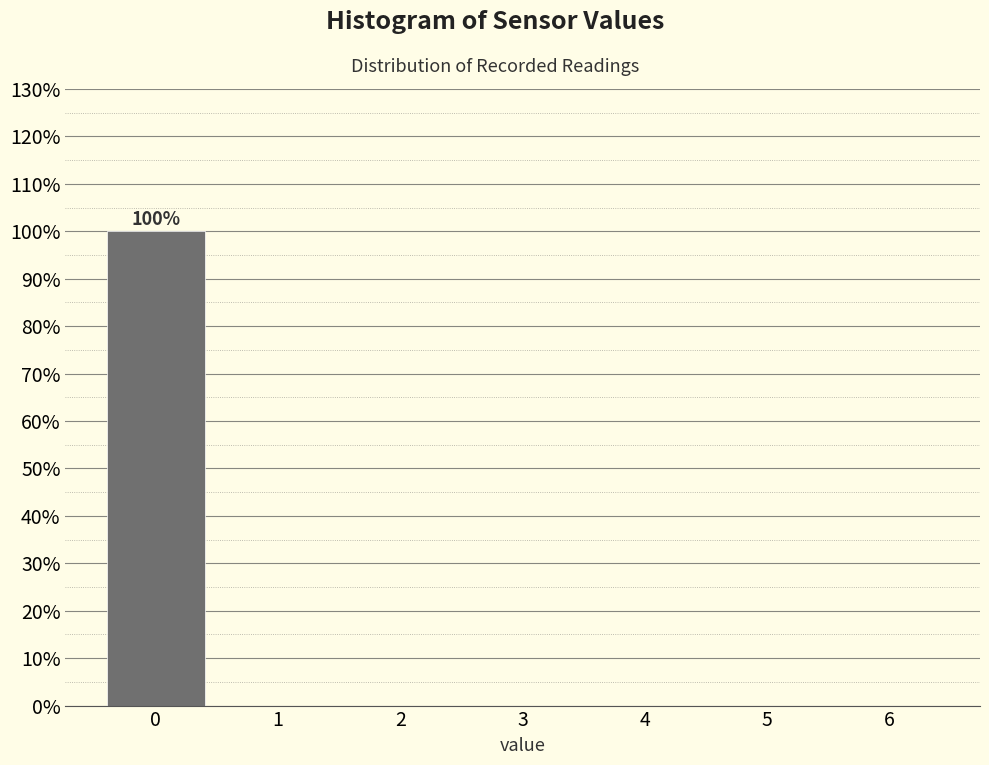

Reading right to left, what are all the values shown in this chart?

6=0	5=0	4=0	3=0	2=0	1=0	0=100